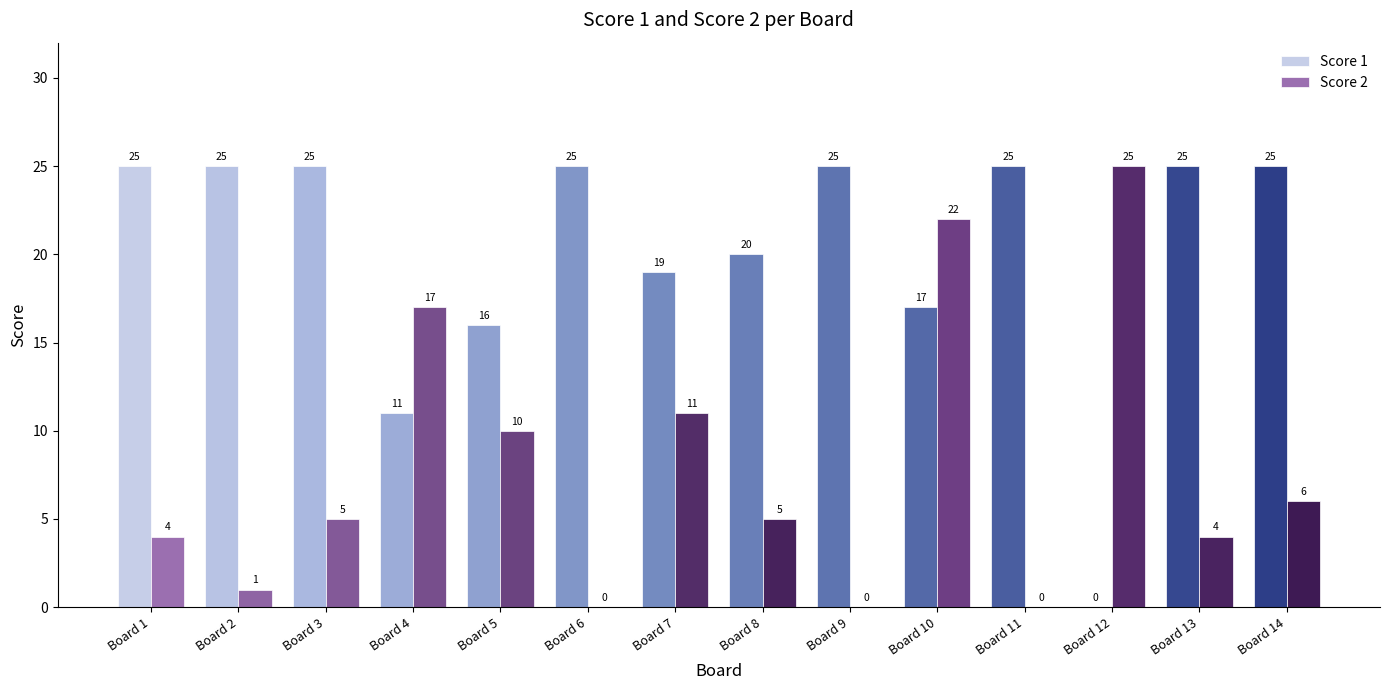

What is the maximum value shown in the chart?

25